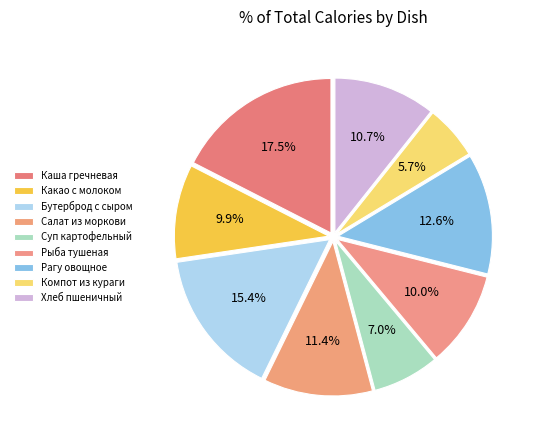

Rank the categories by value from lowest to highest.

Компот из кураги, Суп картофельный, Какао с молоком, Рыба тушеная, Хлеб пшеничный, Салат из моркови, Рагу овощное, Бутерброд с сыром, Каша гречневая